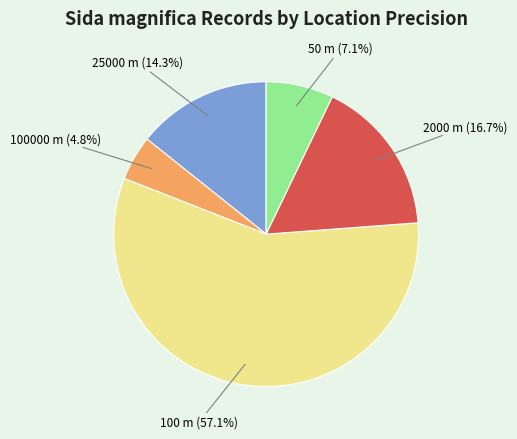

Is there a majority slice in this chart?

Yes